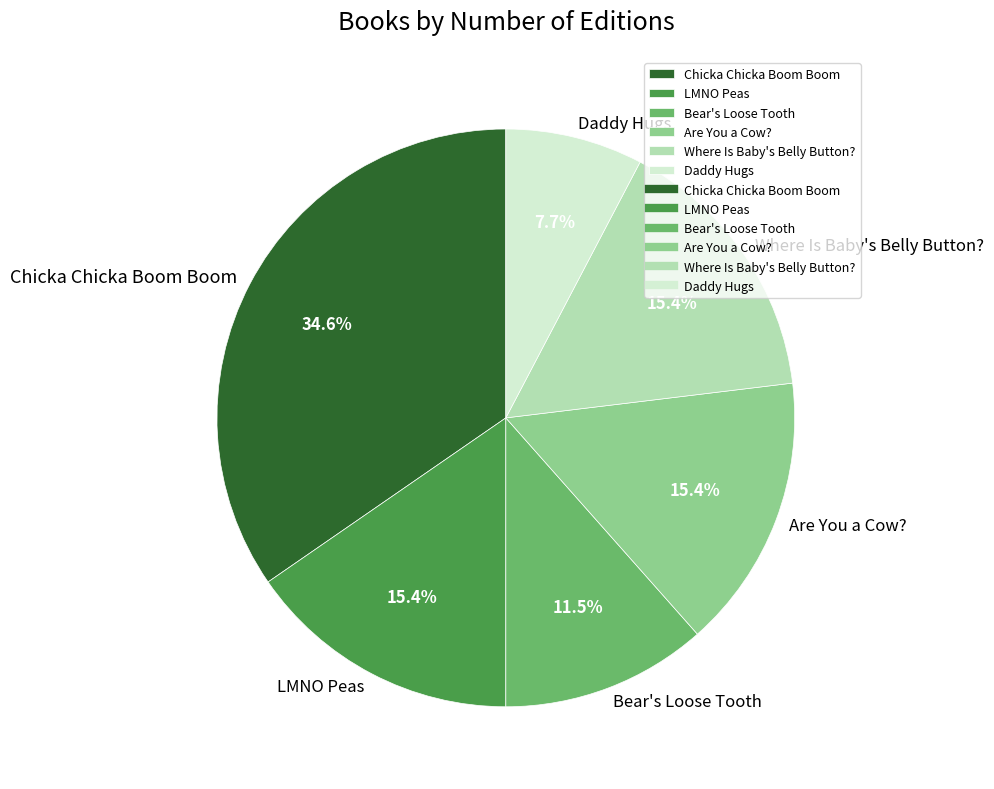

Does Are You a Cow? account for over 50% of the chart?

No